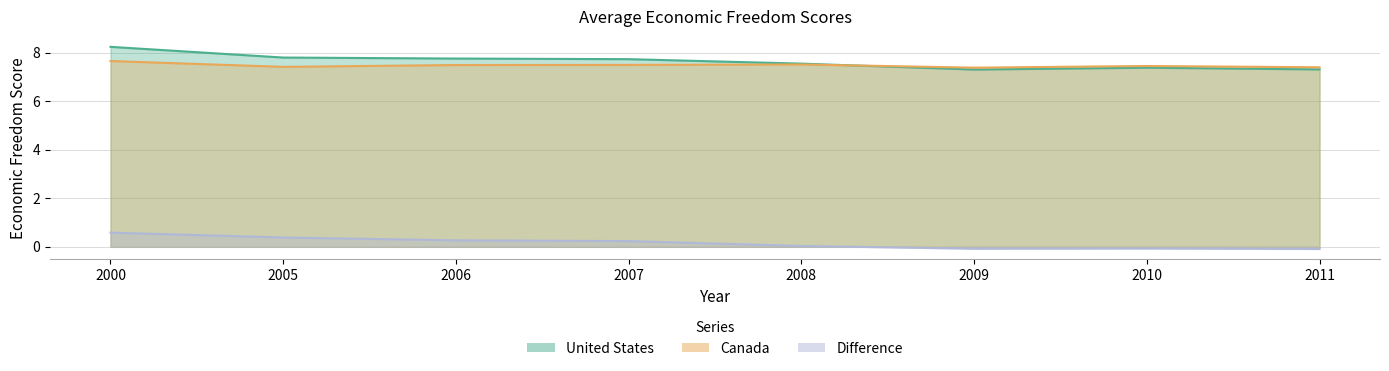

How many intersections are there between United States and Canada?

1